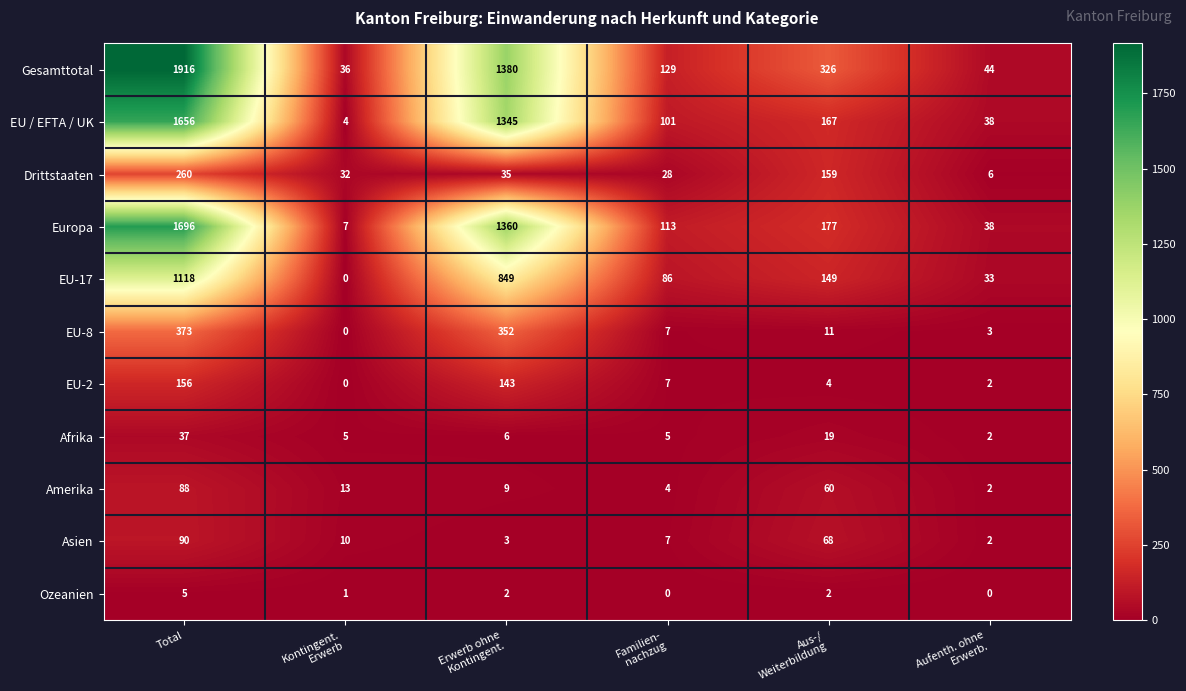

What is the maximum value shown in the chart?

1916